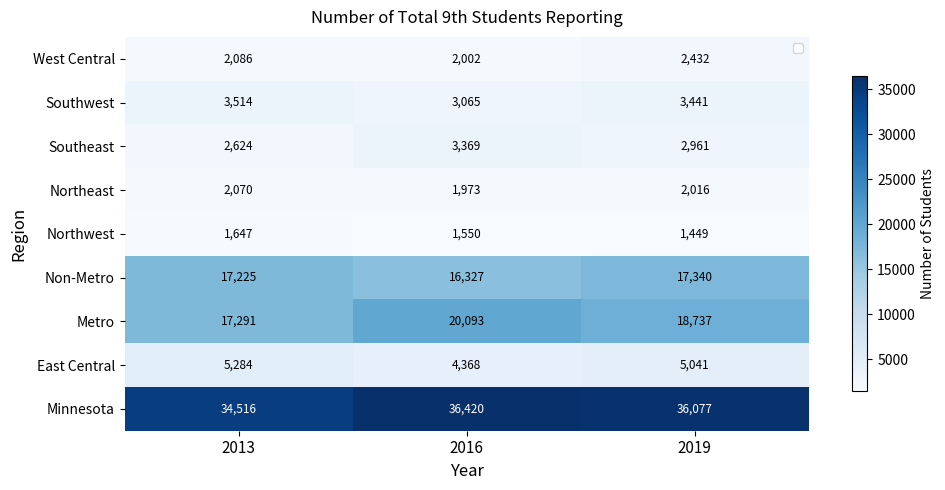

True or false: Southwest has a value of 4509 at 2019.

False